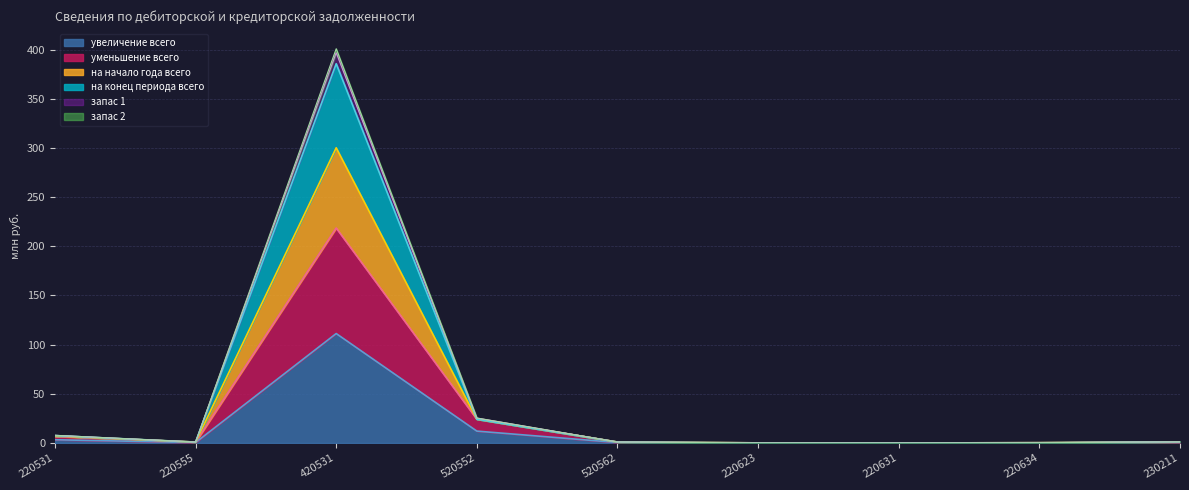

True or false: увеличение всего and уменьшение всего cross at least once.

False